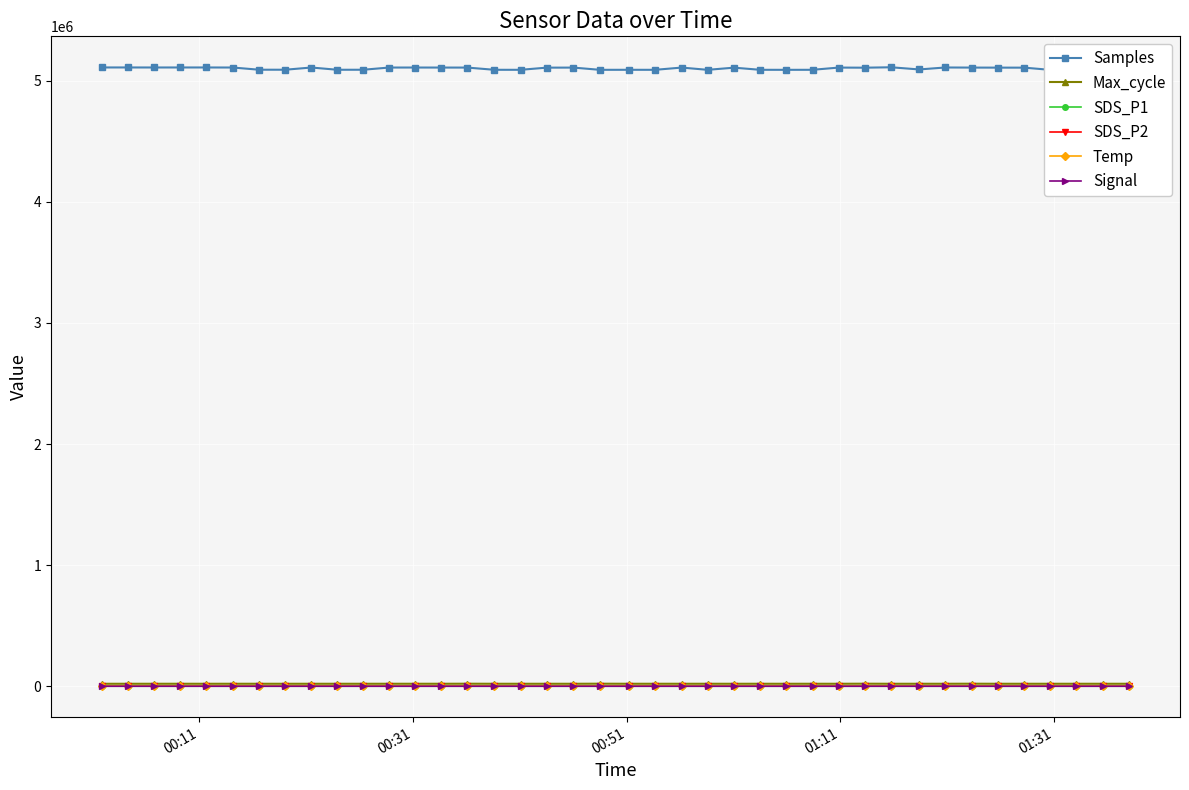

True or false: Temp and Max_cycle intersect in this chart.

False